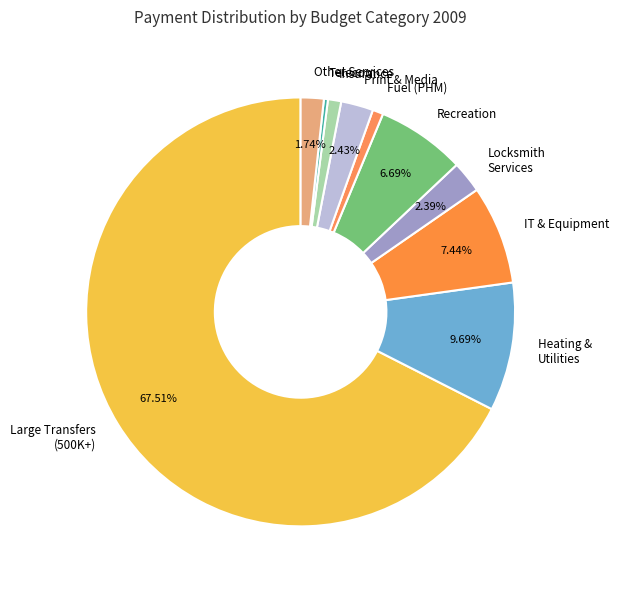

Between Insurance and IT & Equipment, which is larger?

IT & Equipment